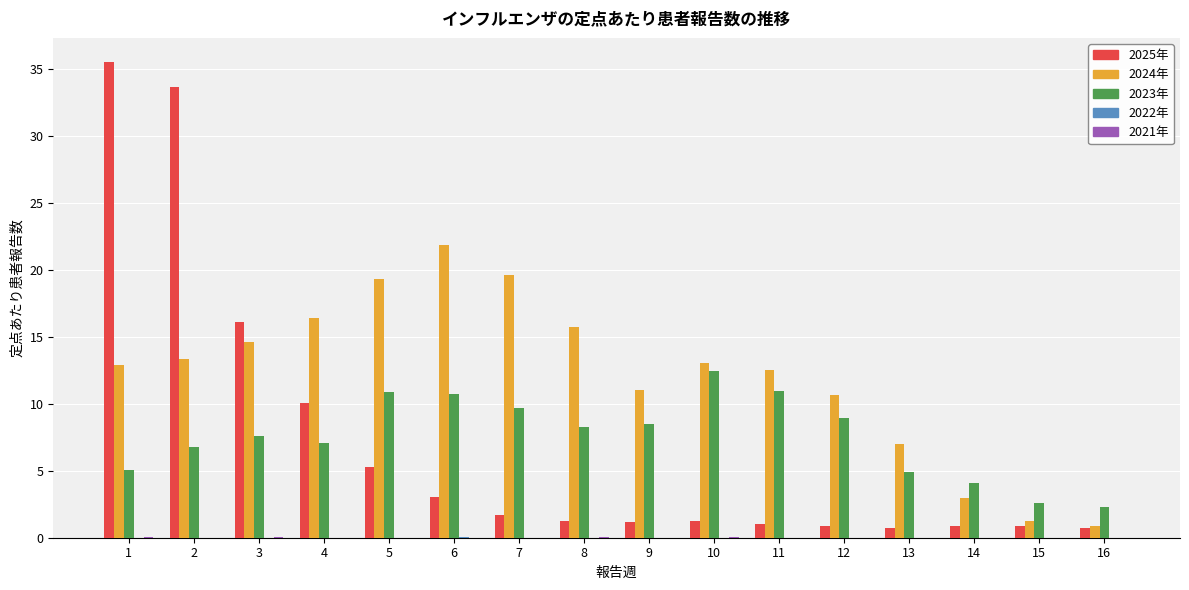

How many groups of bars are there?

16